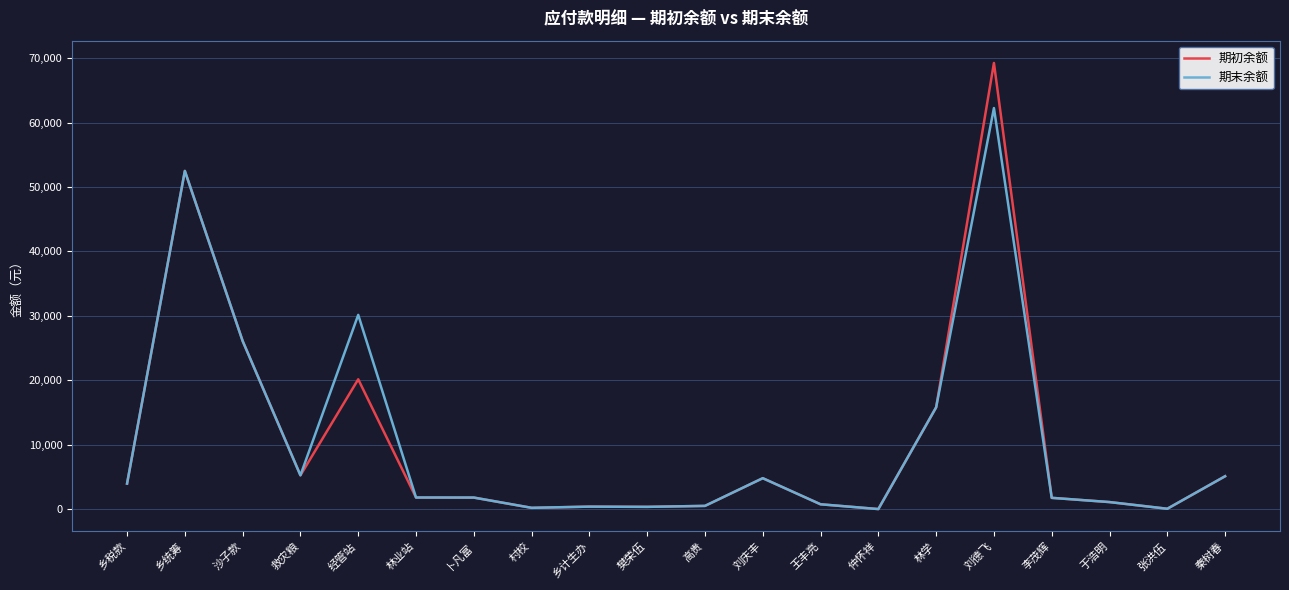

The 期末余额 series shows 8959.6 at 秦树春. True or false?

False